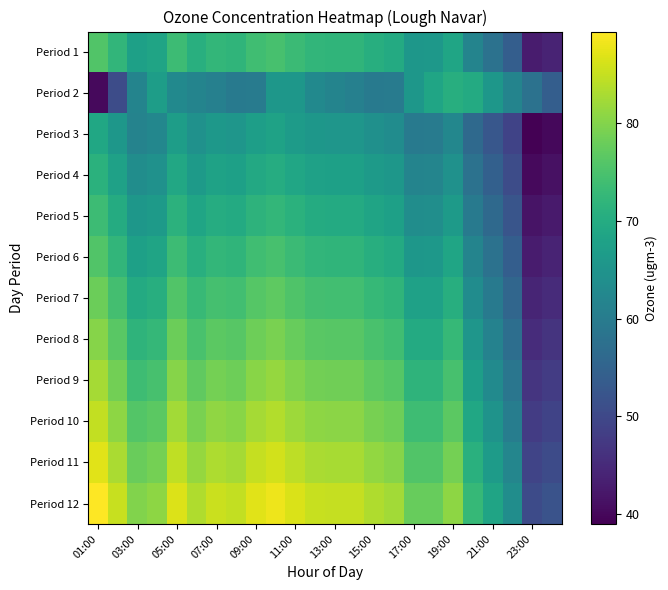

At which category does the chart reach its minimum across all series?

23:00